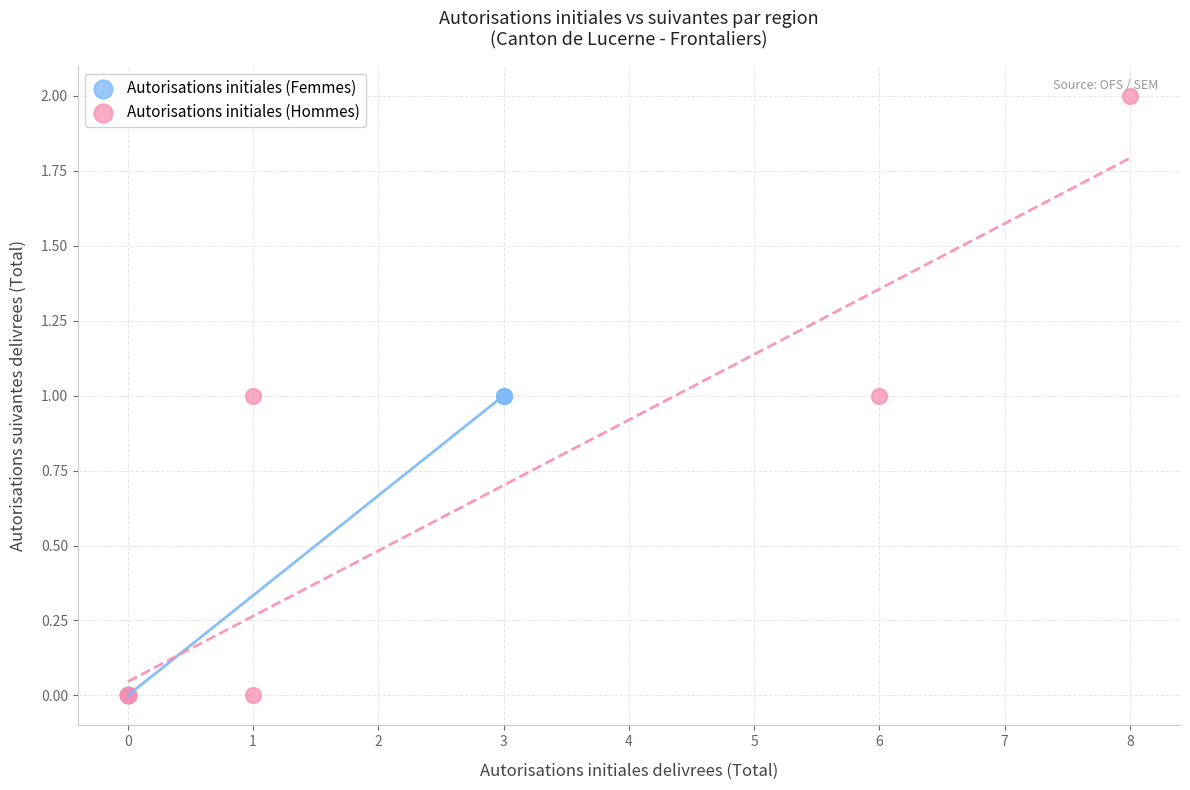

Which series has the largest Y range (max minus min)?

Autorisations initiales (Hommes)